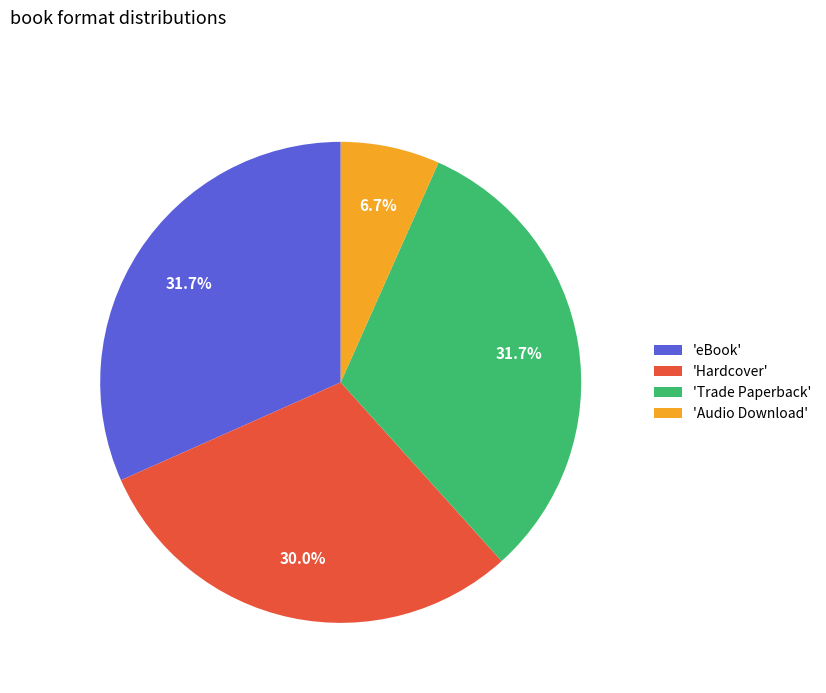

Does any single category account for the majority?

No